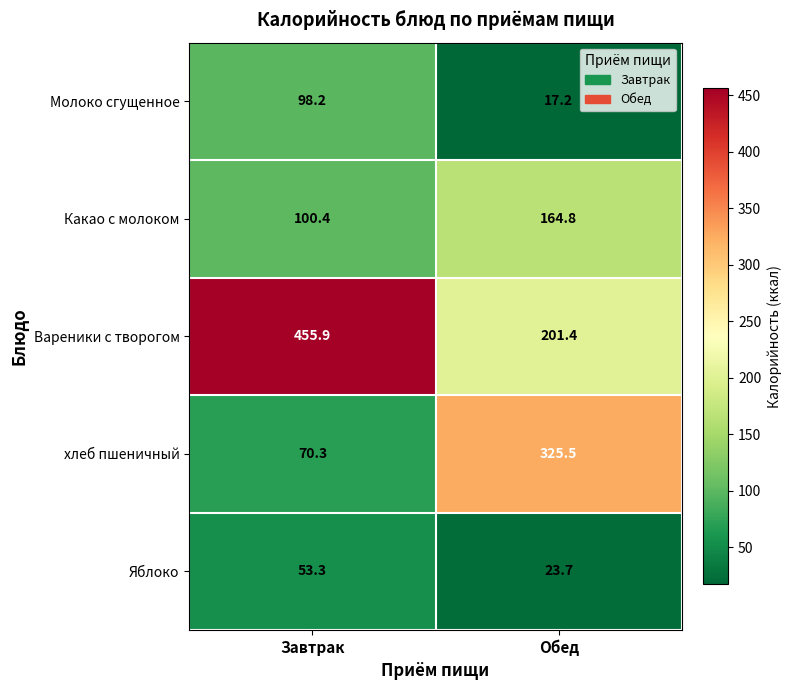

What is the average value of the хлеб пшеничный series?

197.9